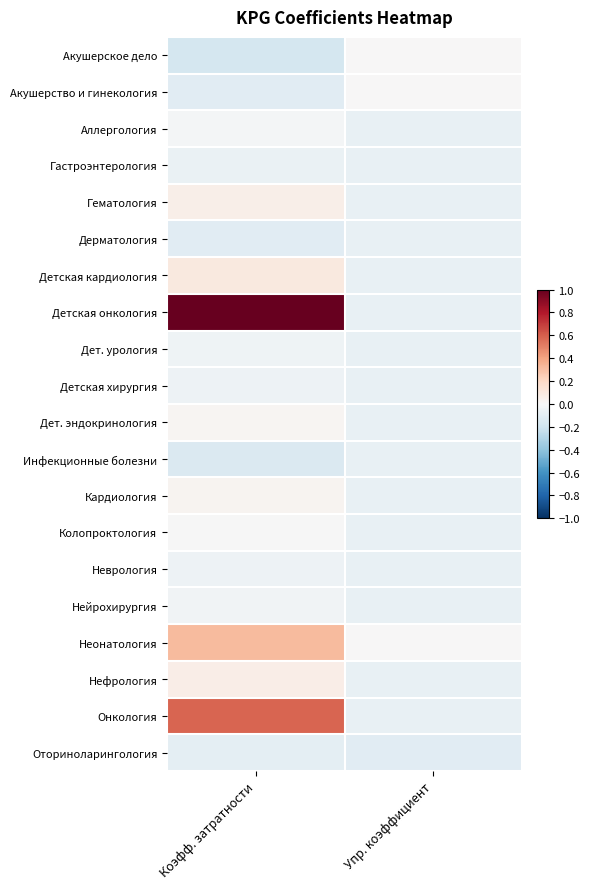

Between Коэфф. затратности and Упр. коэффициент, which is larger?

Упр. коэффициент